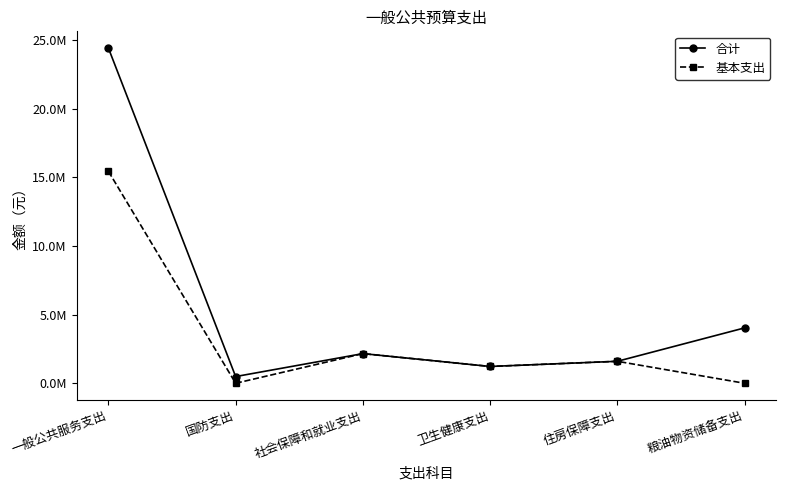

True or false: 基本支出 has more than 0 interior local peaks.

True